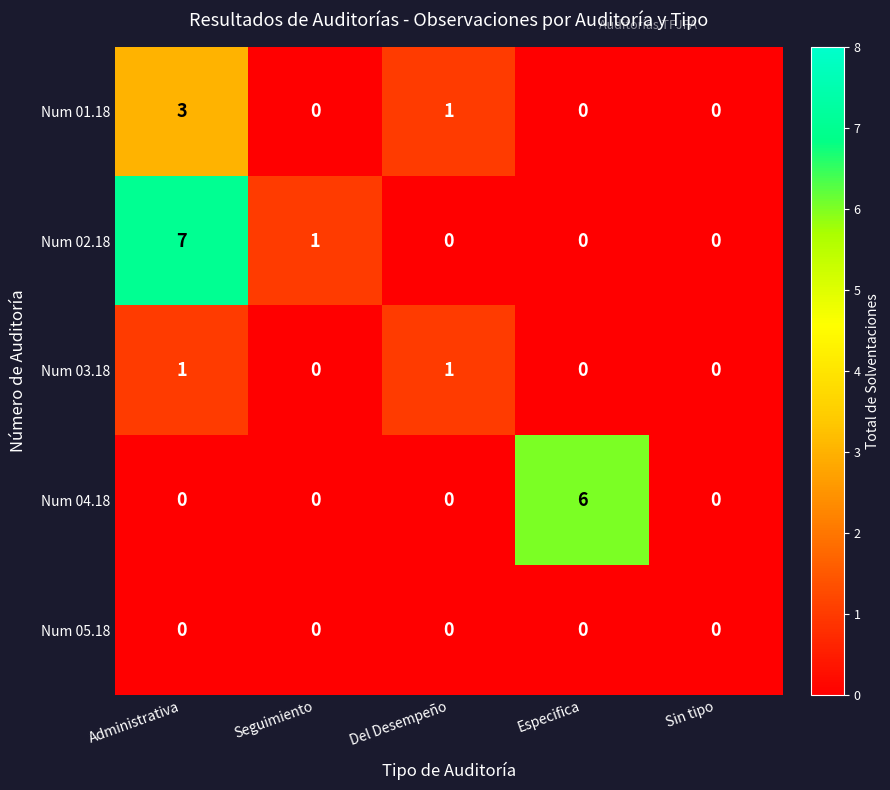

What is the greatest value displayed?

7